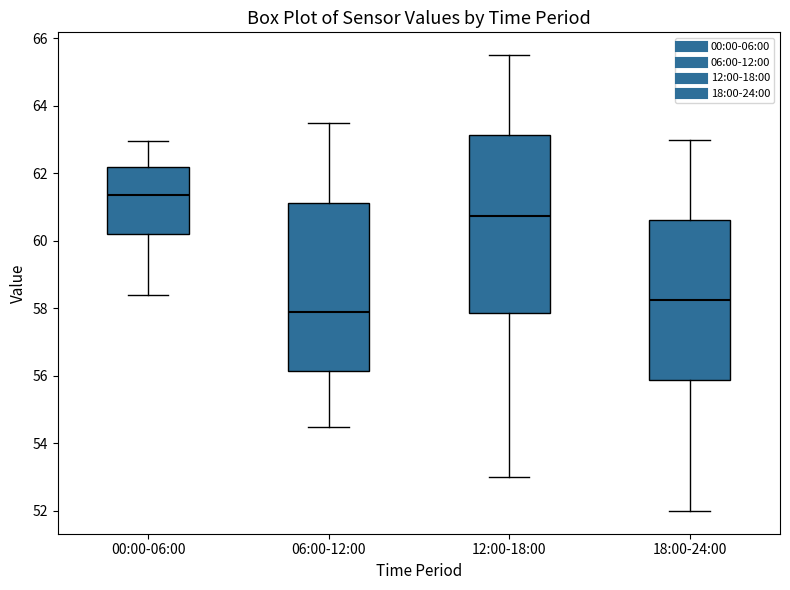

Which box is the tallest, from its lower edge to its upper edge?

12:00-18:00